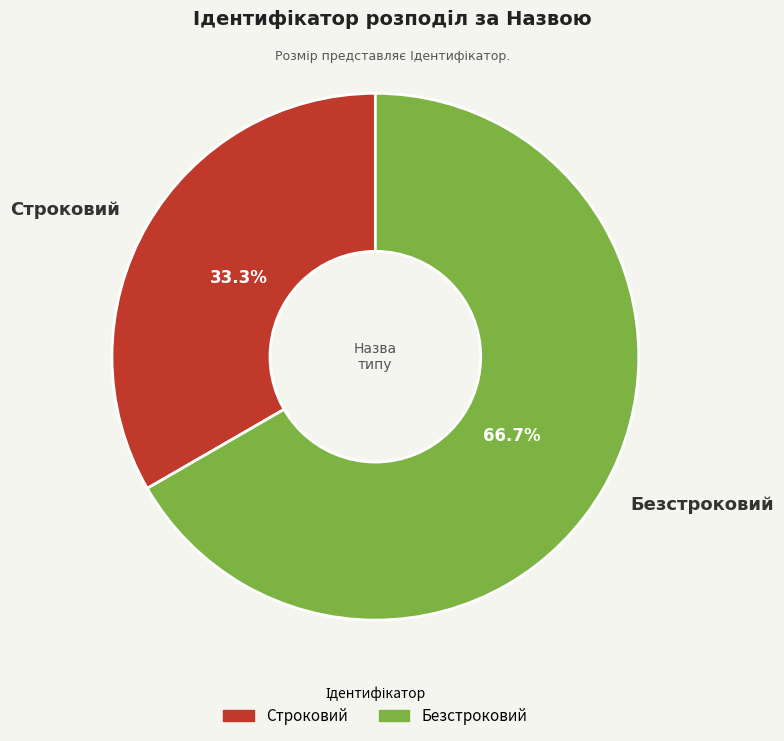

To the nearest percent, what is the combined percentage of Безстроковий and Строковий?

100%